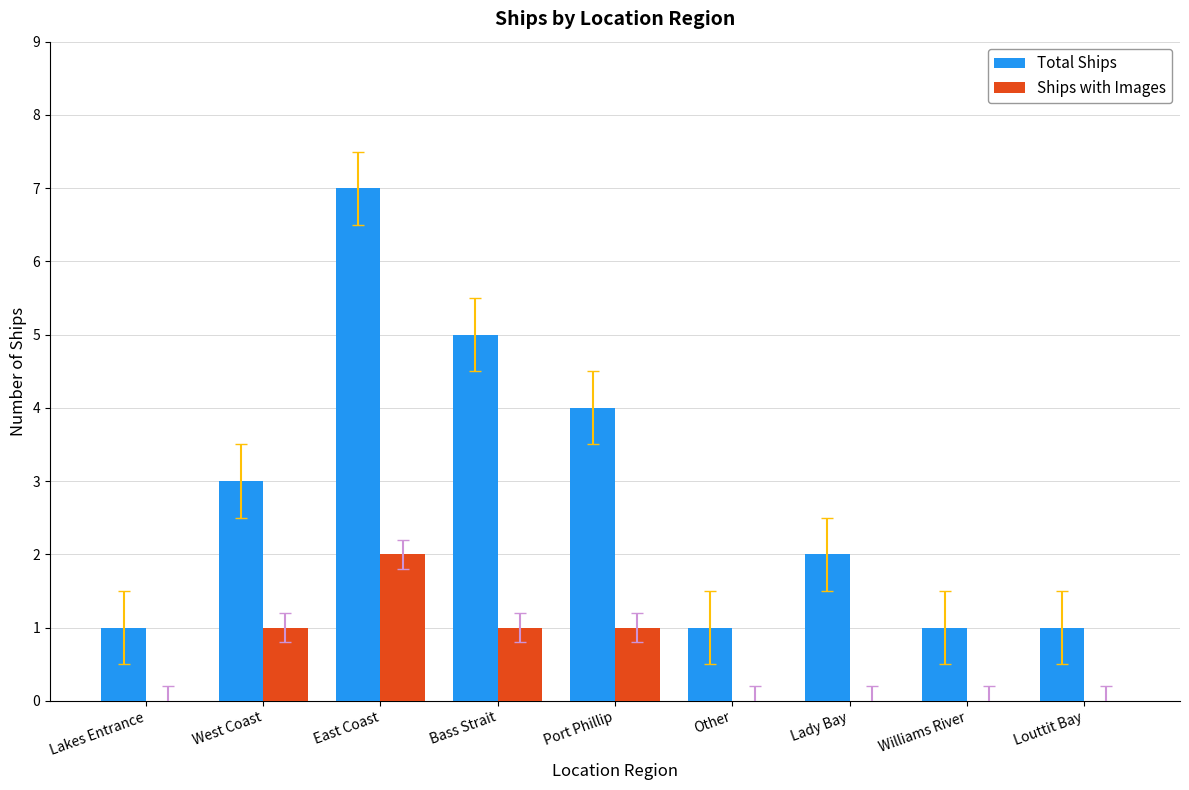

Reading left to right, what are all the values shown in this chart?

Total Ships: 1	3	7	5	4	1	2	1	1
Ships with Images: 0	1	2	1	1	0	0	0	0